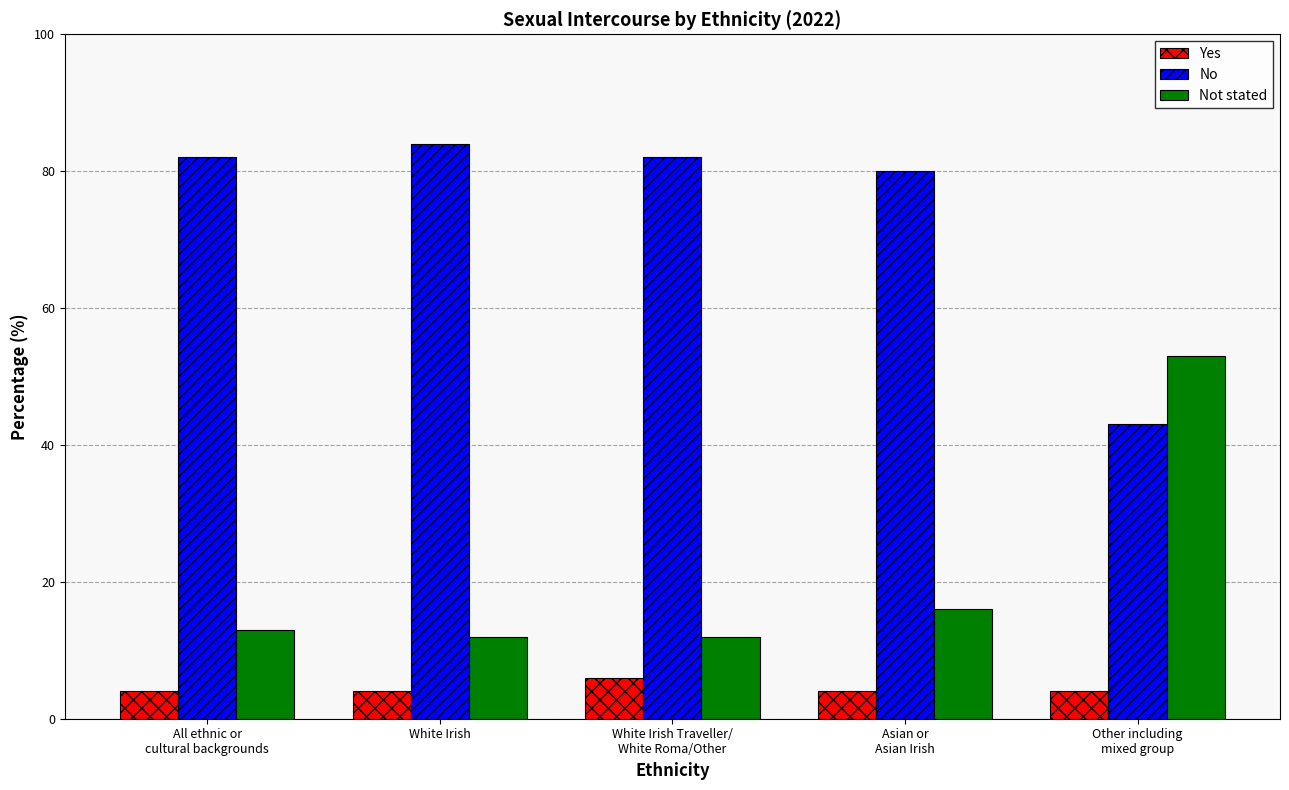

Is the value of No at Asian or
Asian Irish greater than the value of Yes at White Irish Traveller/
White Roma/Other?

Yes